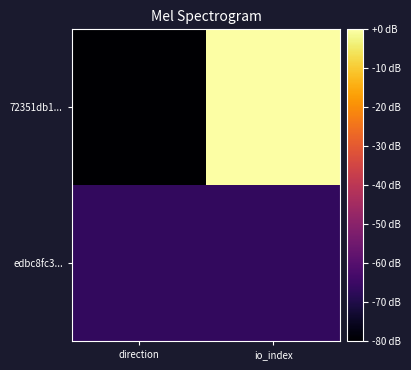

Reading right to left, what are all the values shown in this chart?

72351db1...: io_index=0.0	direction=-80.0
edbc8fc3...: io_index=-66.7	direction=-66.7